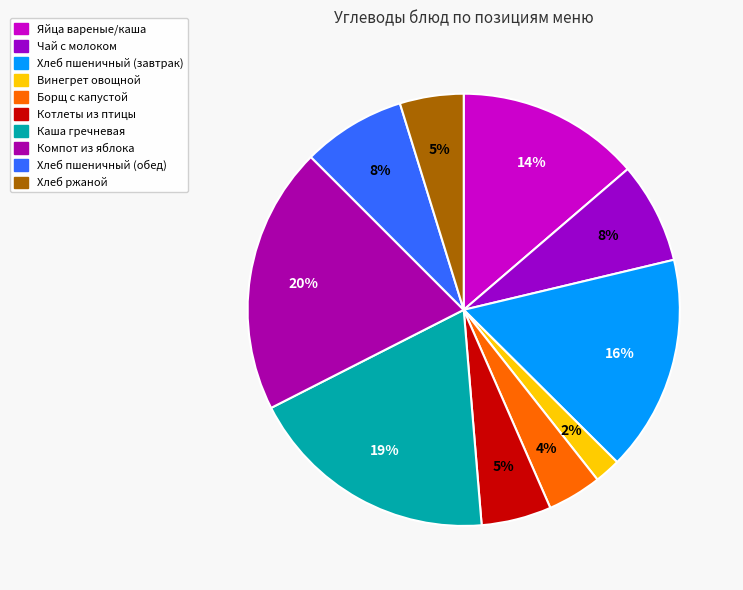

True or false: Хлеб пшеничный (обед) accounts for 2% of the total.

False